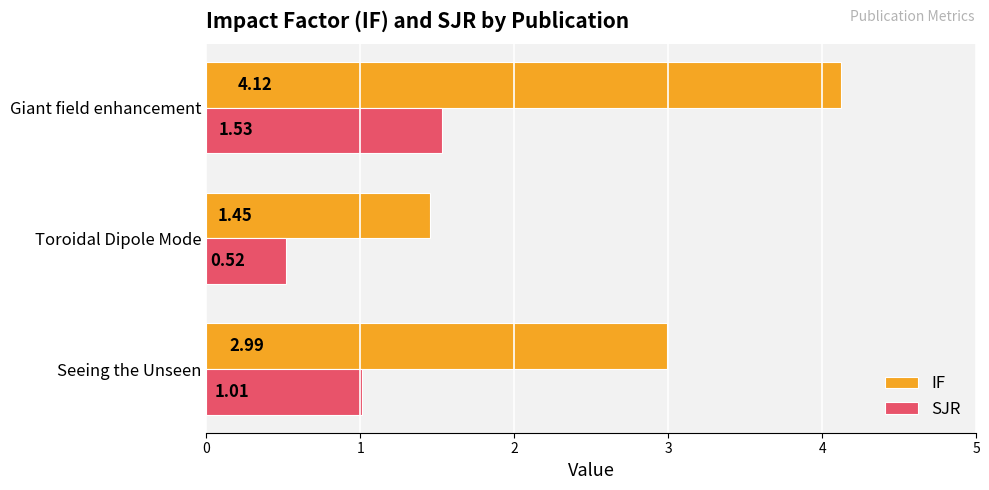

At which label is IF closest to 2?

Toroidal Dipole Mode